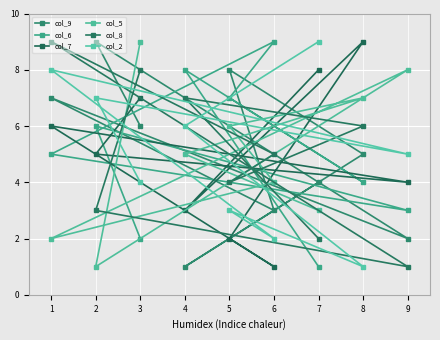

What is the value of the col_8 point at the 6th from the left?

5